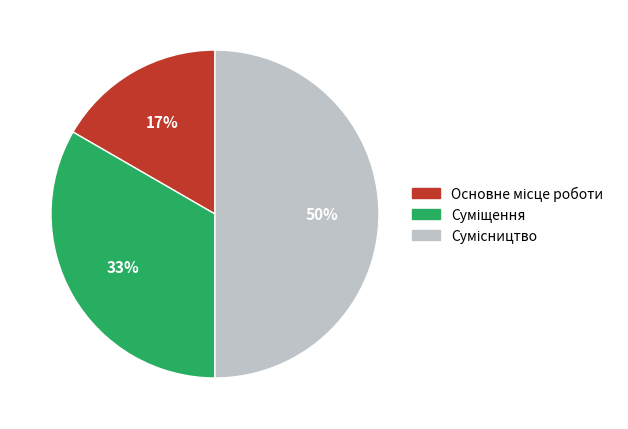

To the nearest percent, what is the average slice percentage?

33%